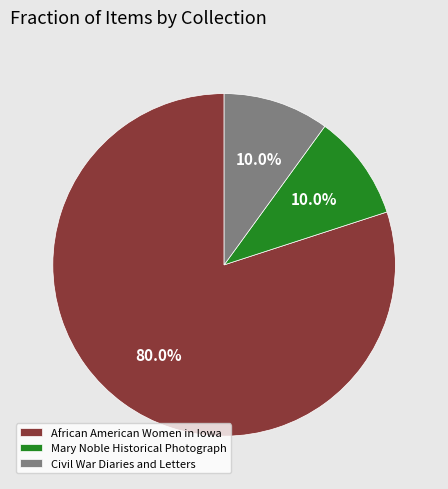

Does Mary Noble Historical Photograph represent more than half of the total?

No